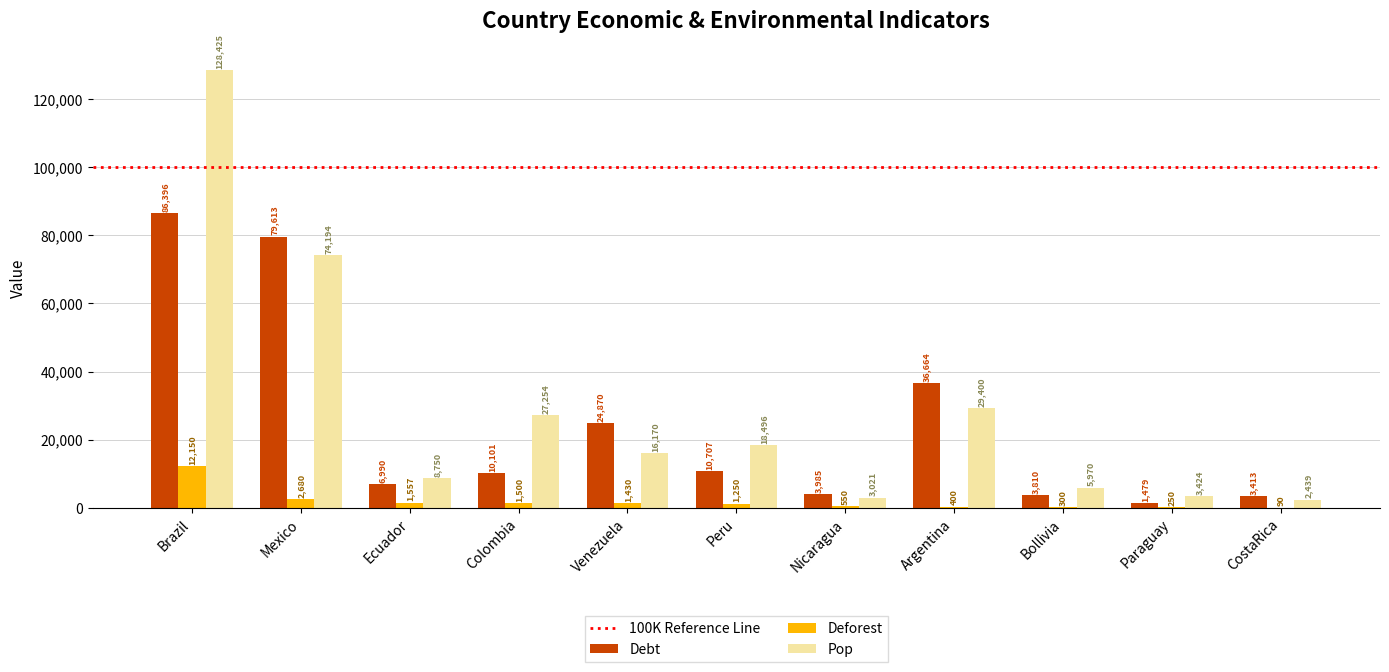

What is the approximate value of Pop at Argentina?

29400.5